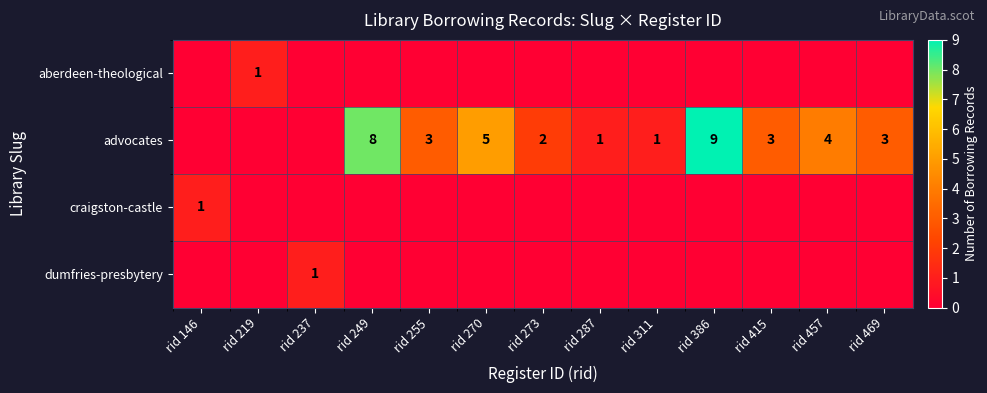

What is the difference between the highest and lowest values at rid 415?

3